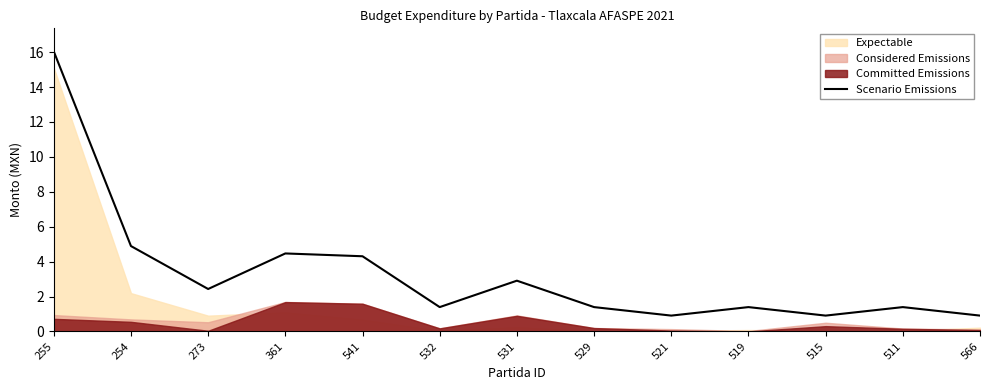

Reading right to left, extract all data points from this chart.

566=0.9	511=1.4	515=0.9	519=1.4	521=0.9	529=1.4	531=2.9	532=1.4	541=4.3	361=4.5	273=2.4	254=4.9	255=16.0